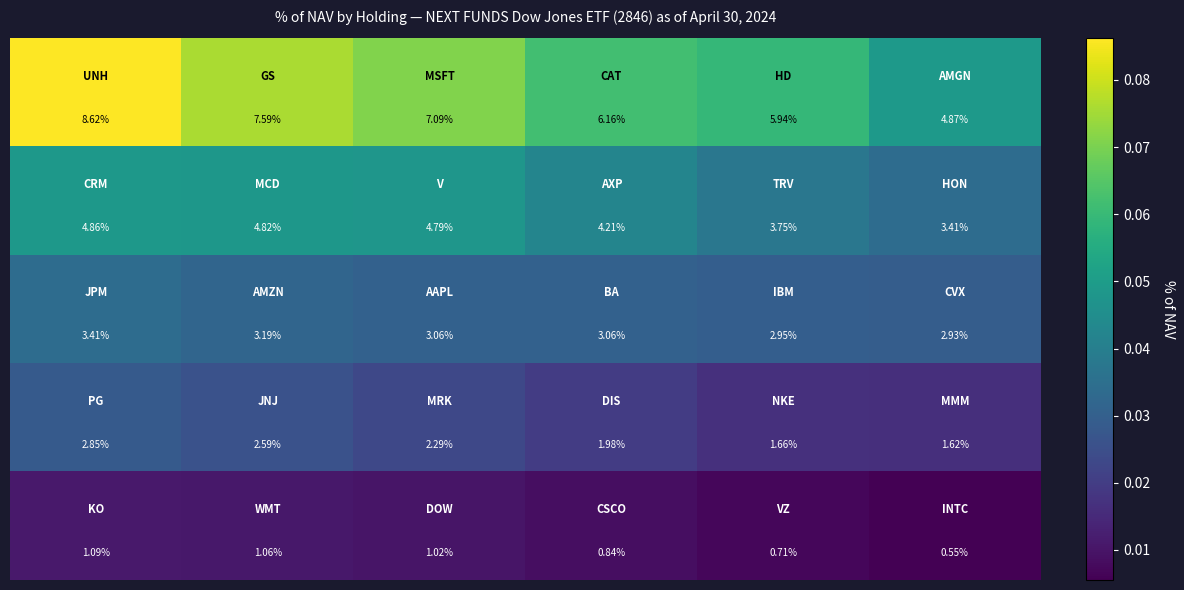

What is the greatest value displayed?

8.6